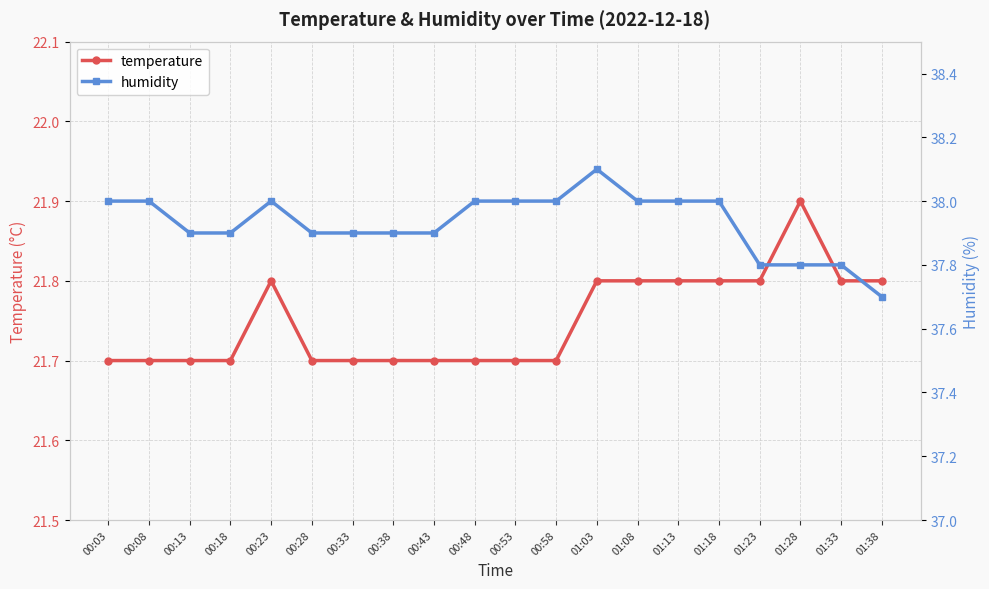

What is the difference between the maximum and minimum values in the temperature series?

0.2